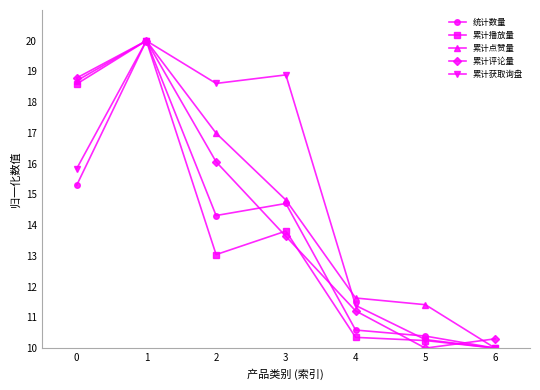

How many interior local peaks does the 统计数量 series have?

2